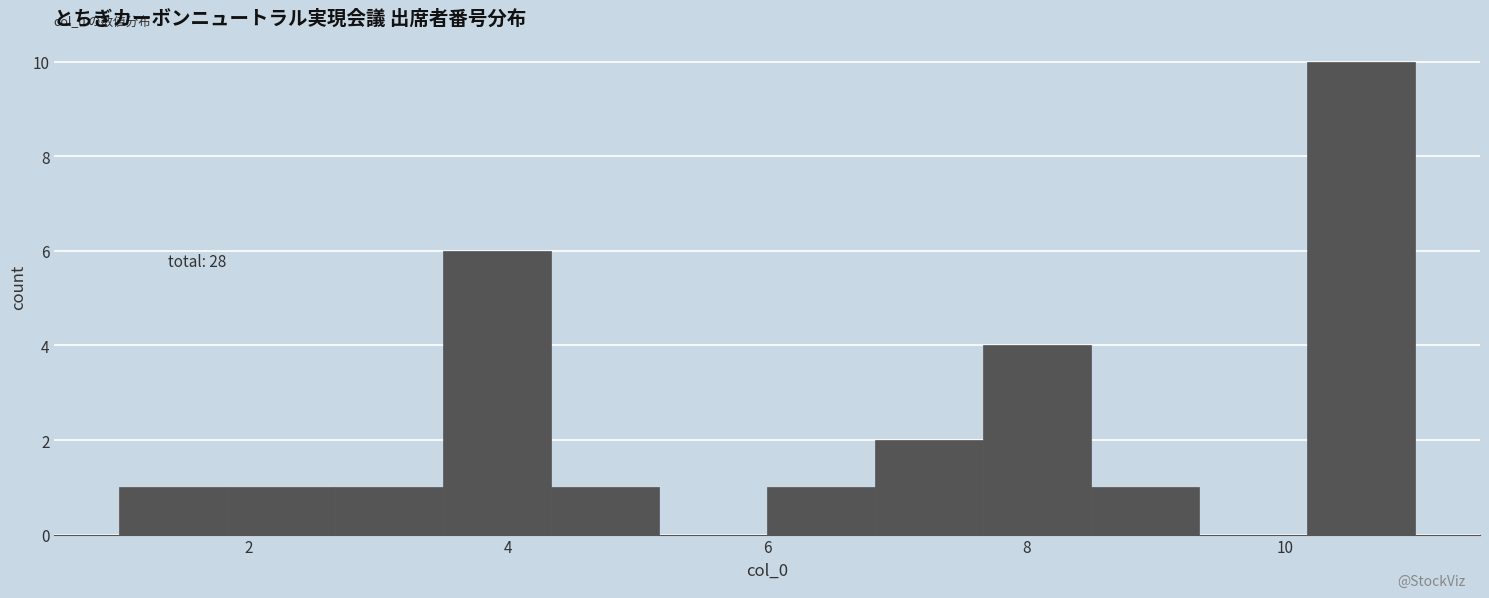

Over which range of the x-axis is the bar tallest?

10.2 to 11.0